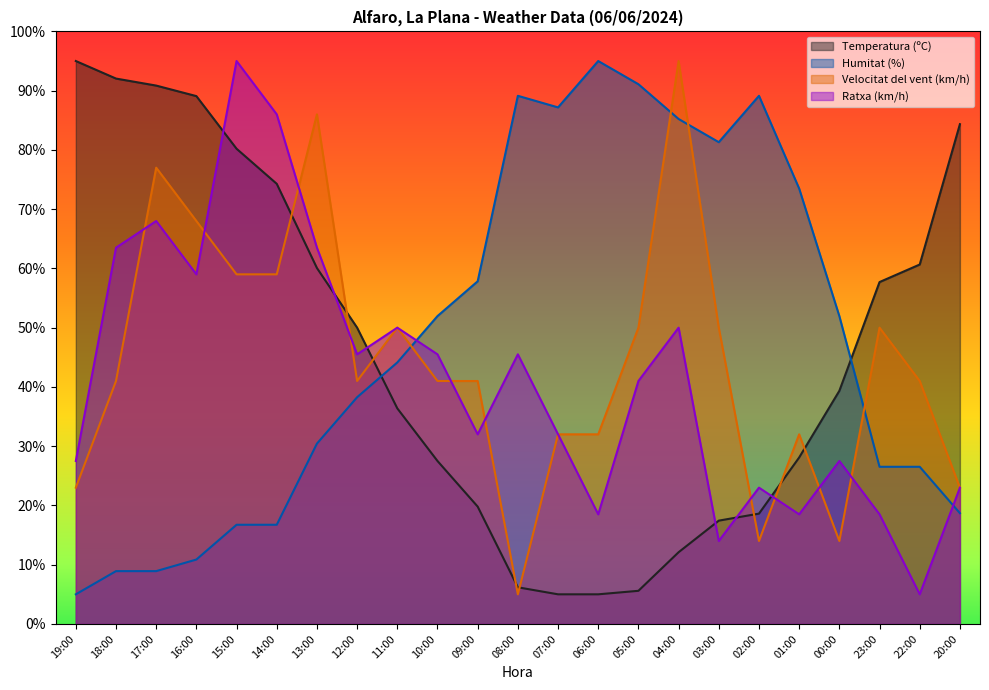

Where do Ratxa (km/h) and Temperatura (ºC) first cross each other?

16:00 and 15:00